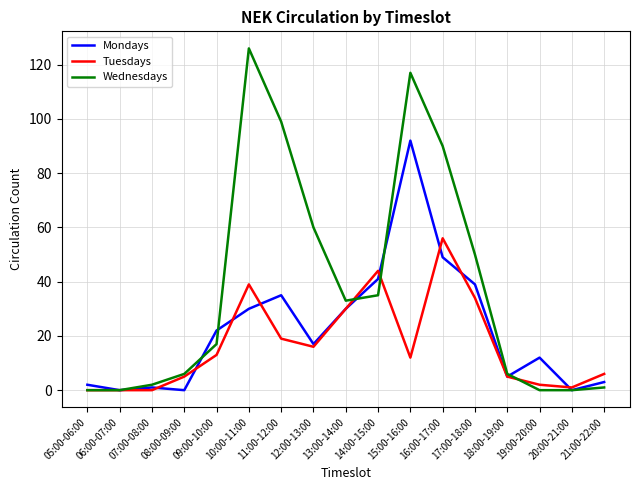

Reading left to right, transcribe all the data shown in this chart.

Mondays: 05:00-06:00=2	06:00-07:00=0	07:00-08:00=1	08:00-09:00=0	09:00-10:00=22	10:00-11:00=30	11:00-12:00=35	12:00-13:00=17	13:00-14:00=30	14:00-15:00=41	15:00-16:00=92	16:00-17:00=49	17:00-18:00=39	18:00-19:00=5	19:00-20:00=12	20:00-21:00=0	21:00-22:00=3
Tuesdays: 05:00-06:00=0	06:00-07:00=0	07:00-08:00=0	08:00-09:00=5	09:00-10:00=13	10:00-11:00=39	11:00-12:00=19	12:00-13:00=16	13:00-14:00=30	14:00-15:00=44	15:00-16:00=12	16:00-17:00=56	17:00-18:00=34	18:00-19:00=5	19:00-20:00=2	20:00-21:00=1	21:00-22:00=6
Wednesdays: 05:00-06:00=0	06:00-07:00=0	07:00-08:00=2	08:00-09:00=6	09:00-10:00=17	10:00-11:00=126	11:00-12:00=99	12:00-13:00=60	13:00-14:00=33	14:00-15:00=35	15:00-16:00=117	16:00-17:00=90	17:00-18:00=50	18:00-19:00=6	19:00-20:00=0	20:00-21:00=0	21:00-22:00=1